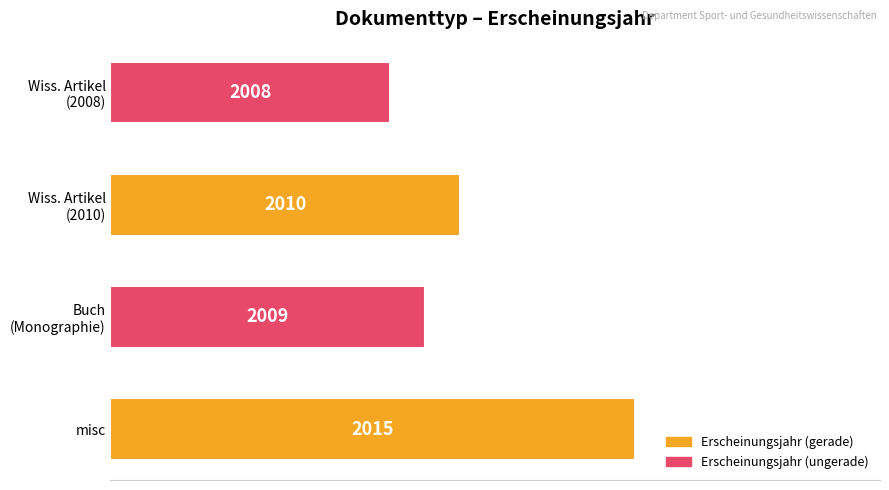

How many bars are there in total?

4